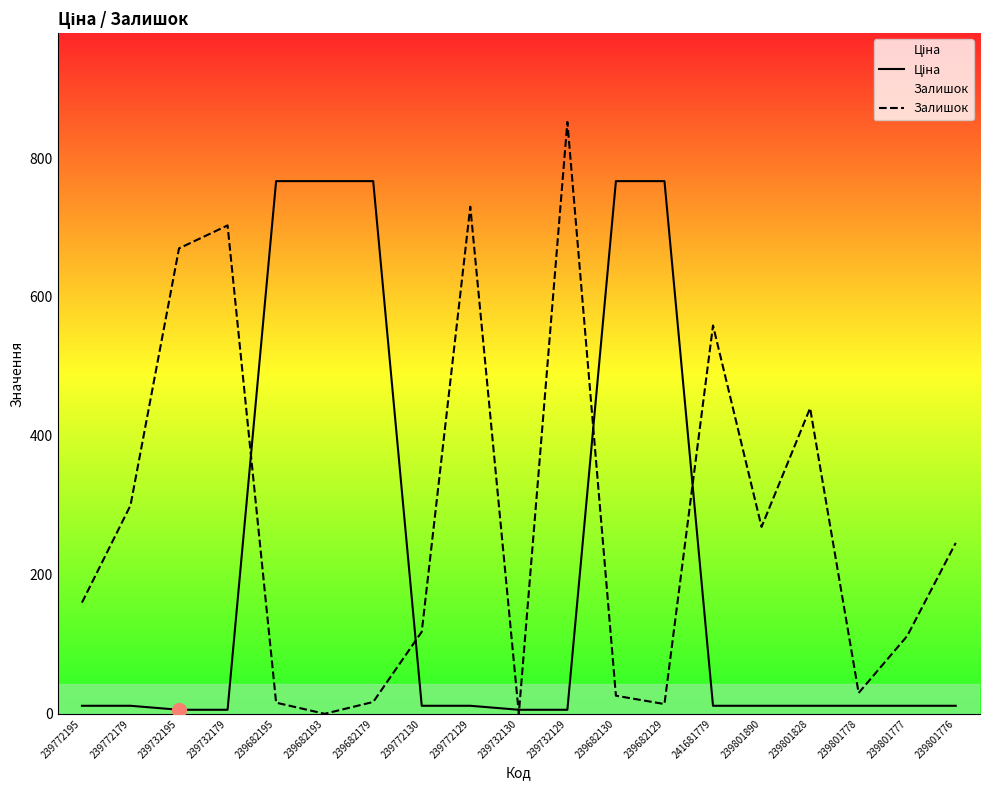

Which series has the largest Y range (max minus min)?

Залишок